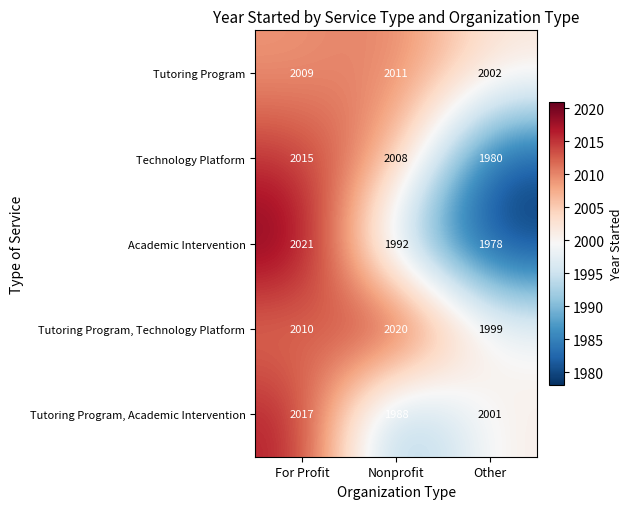

Count the number of data series in this chart.

5